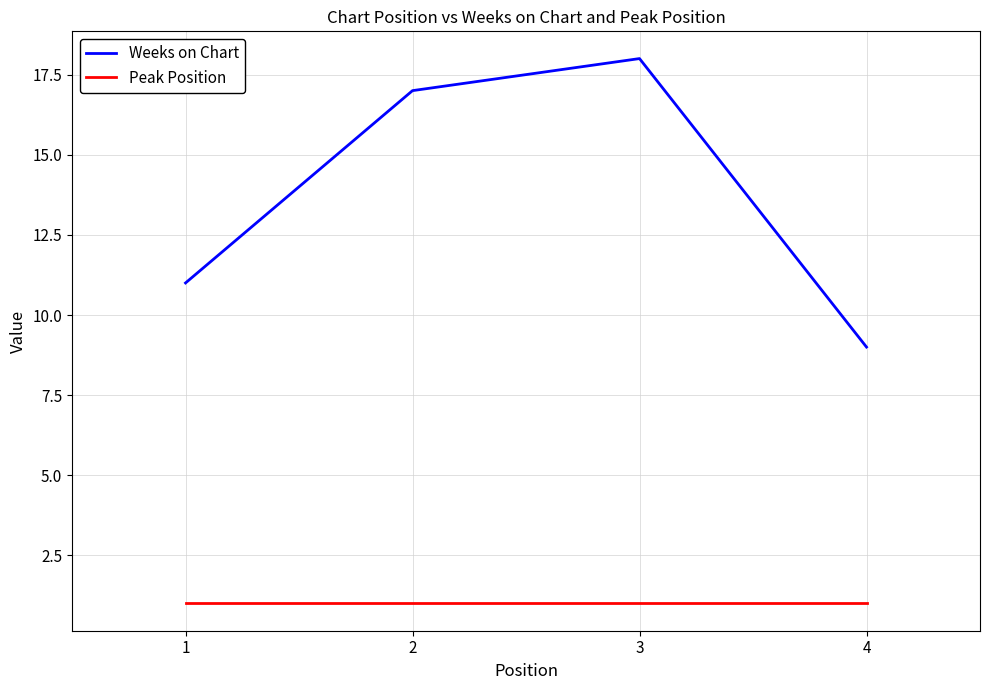

Which series has the largest total across all categories?

Weeks on Chart